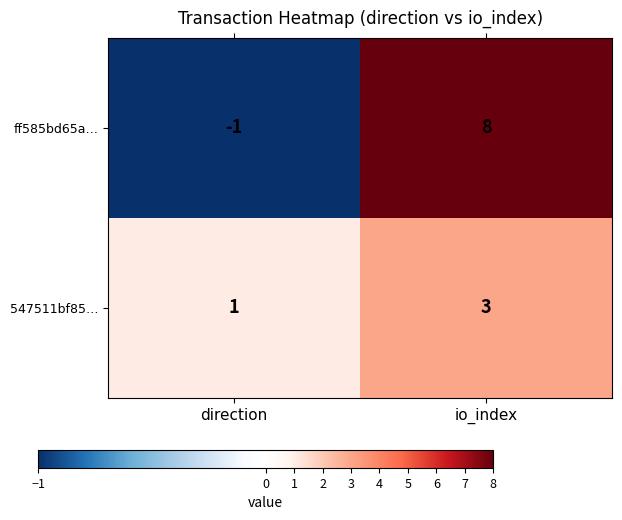

What is the sum of the ff585bd65a… values at direction and io_index?

7